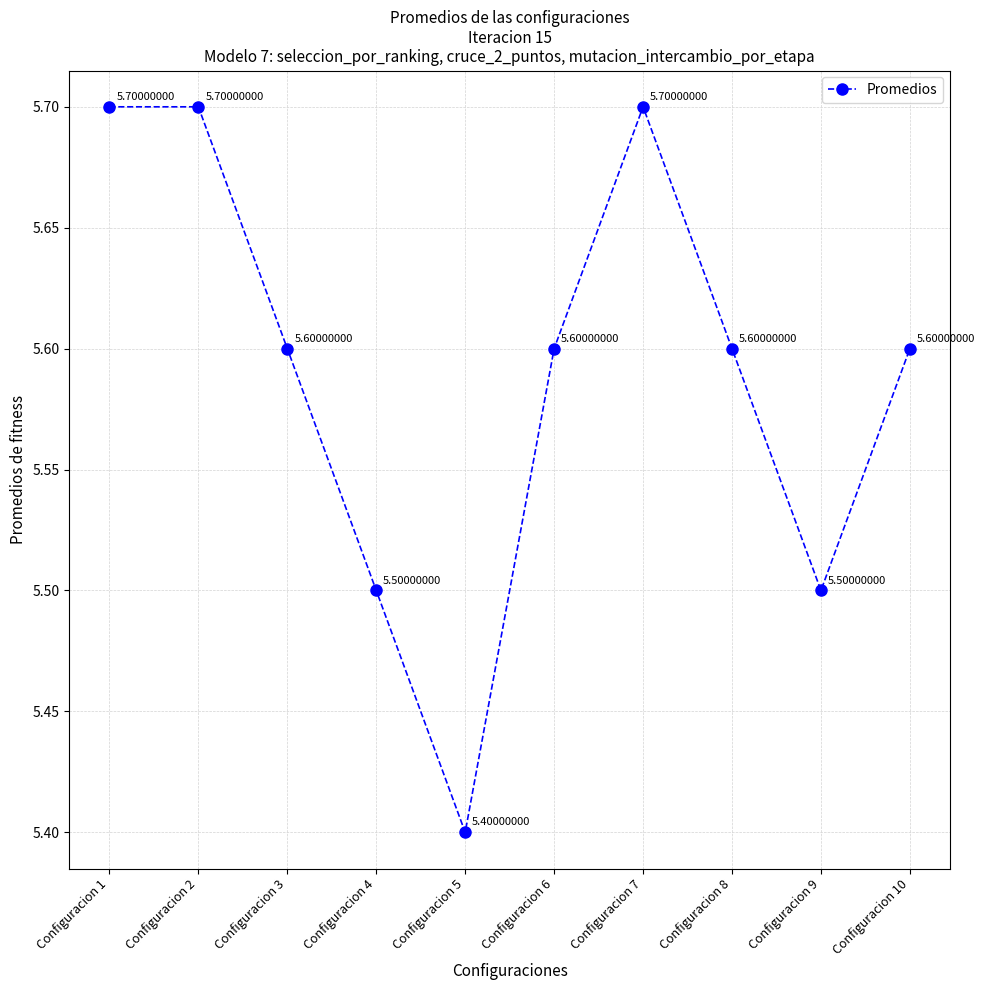

How many lines are shown in the chart?

1